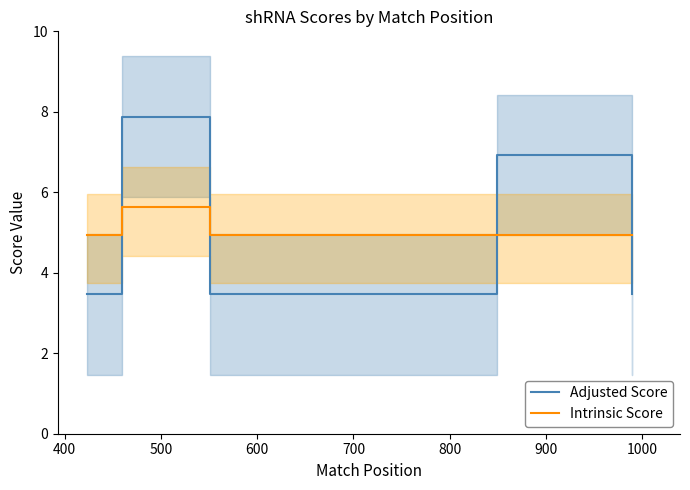

How many lines are shown in the chart?

2